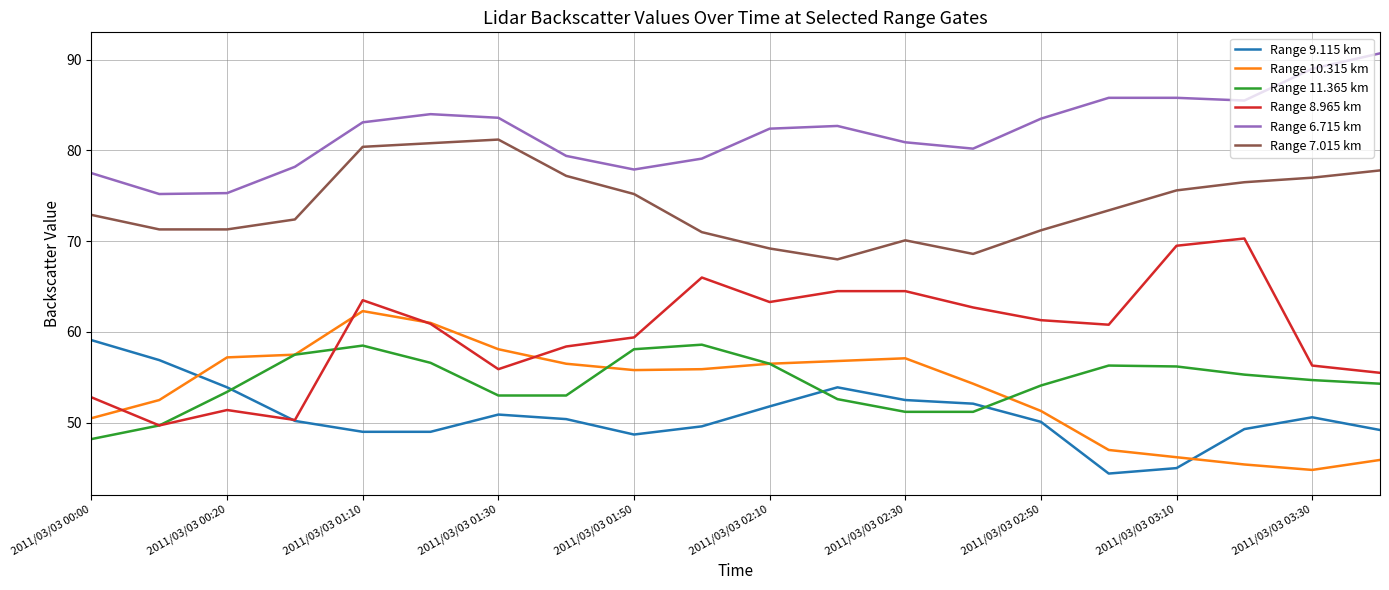

What is the highest value of the Range 9.115 km series?

59.1